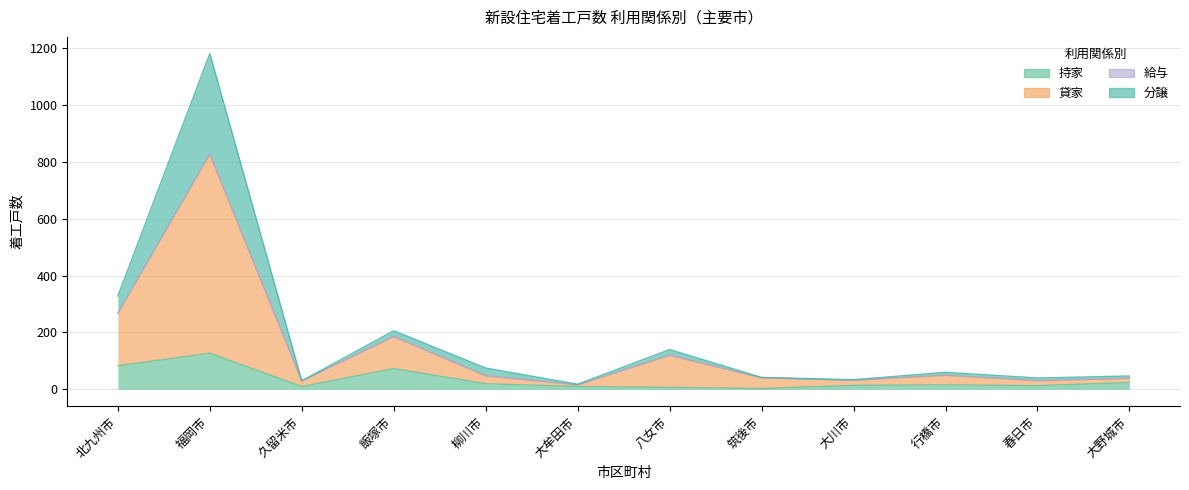

What is the difference between the 持家 values at 福岡市 and 北九州市?

44